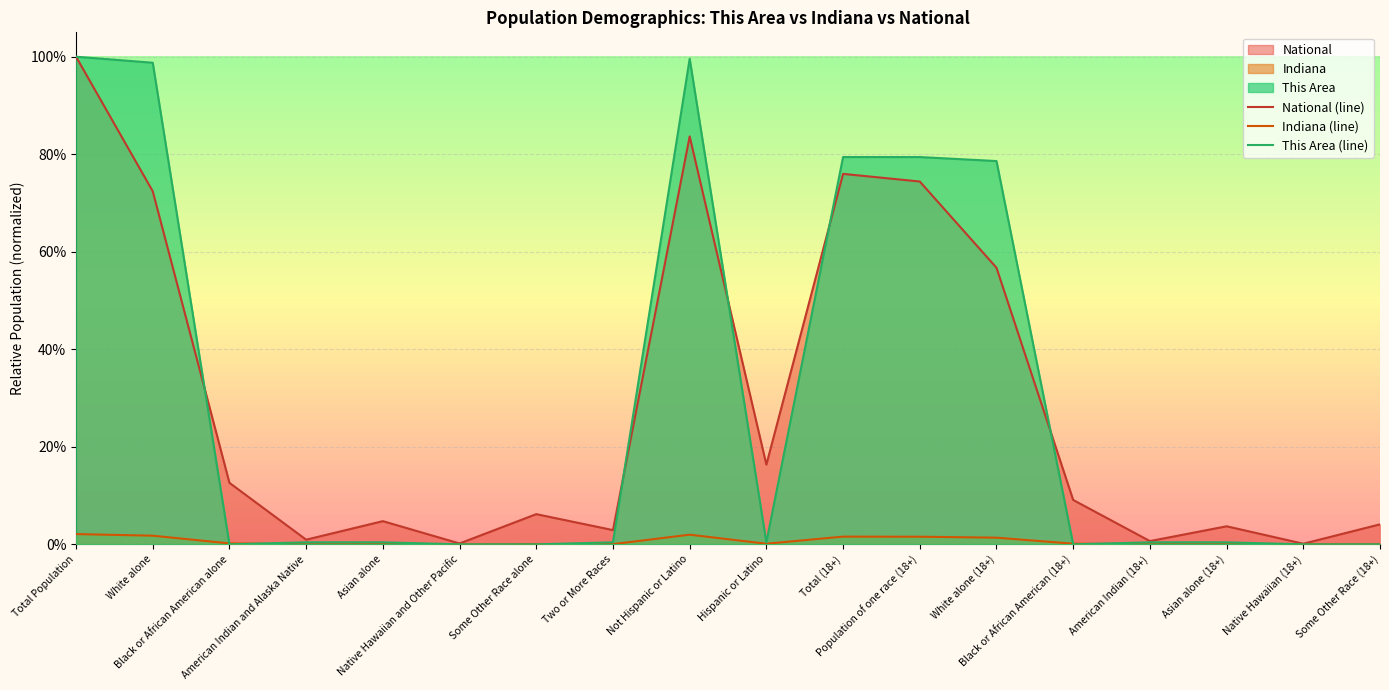

At how many categories does at least one series exceed 0?

18